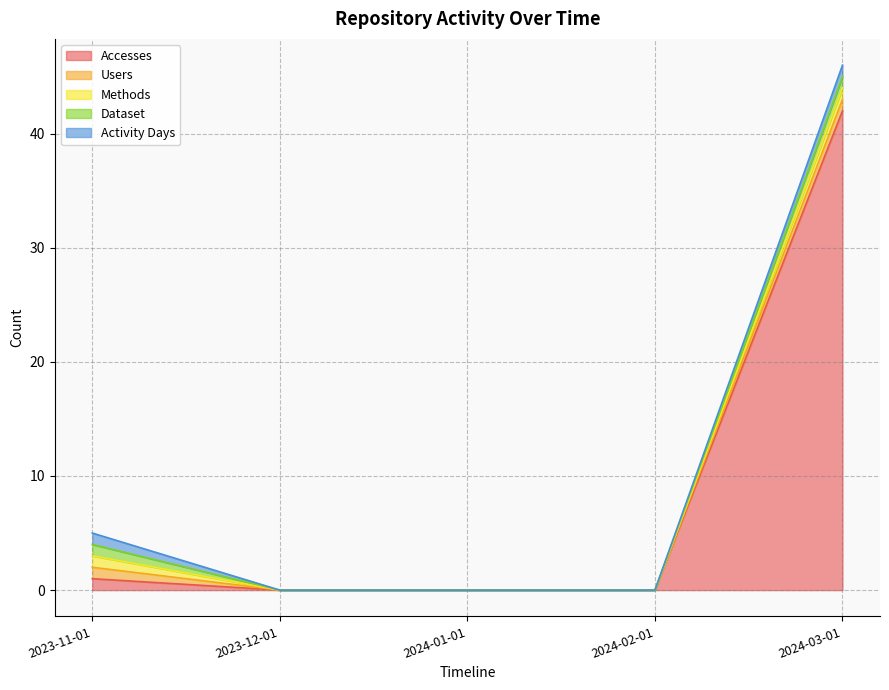

What is the label of the 4th point from the right?

2023-12-01